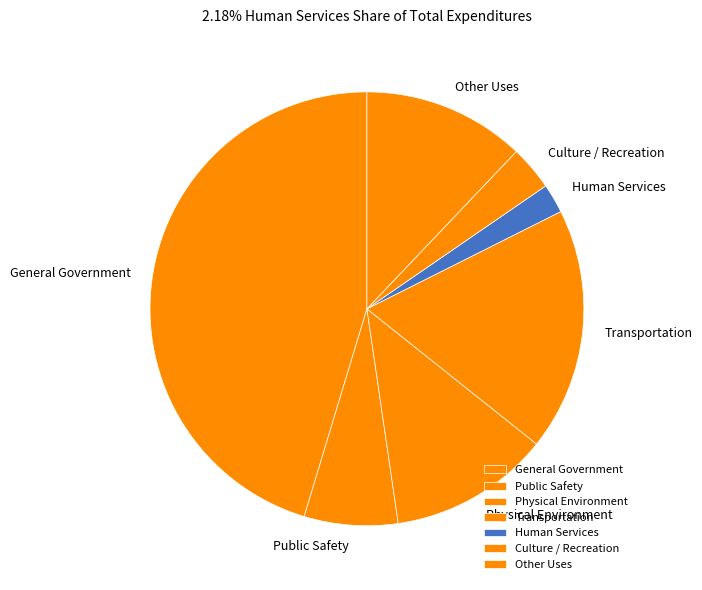

Which slice is the largest?

General Government